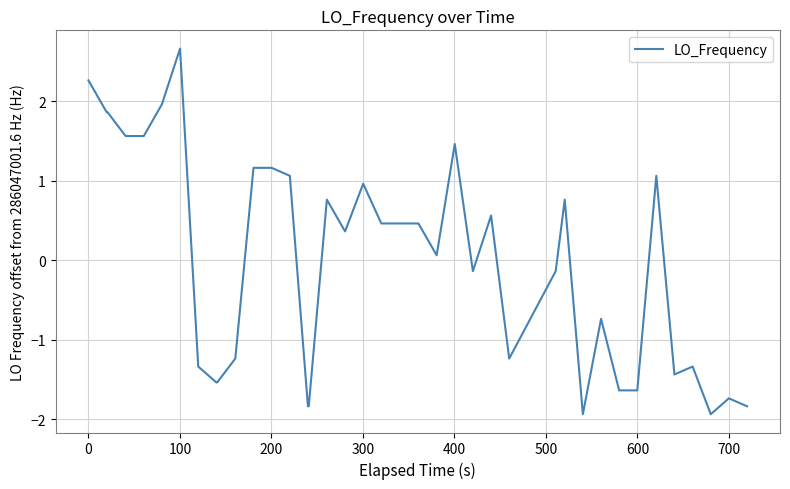

What is the minimum value shown in the chart?

-1.9